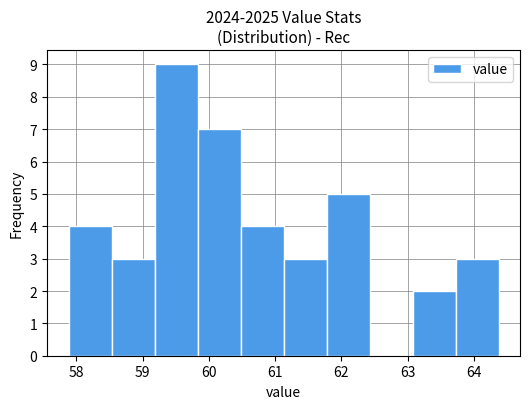

Over which range of the x-axis is the bar tallest?

59.2 to 59.8